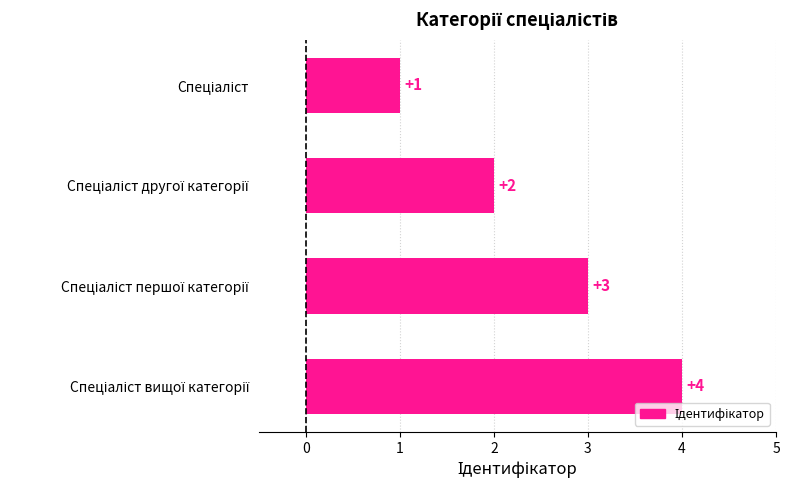

What is the difference between the second highest and second lowest values?

1